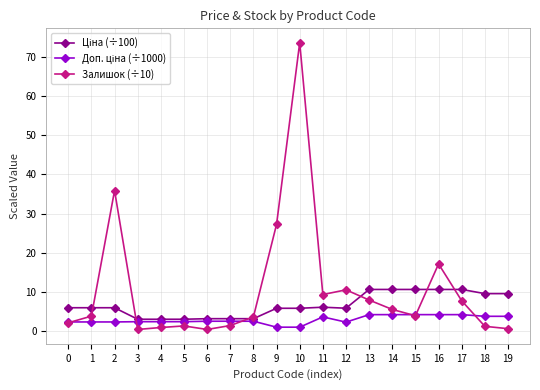

Which label corresponds to the largest value in the chart?

10